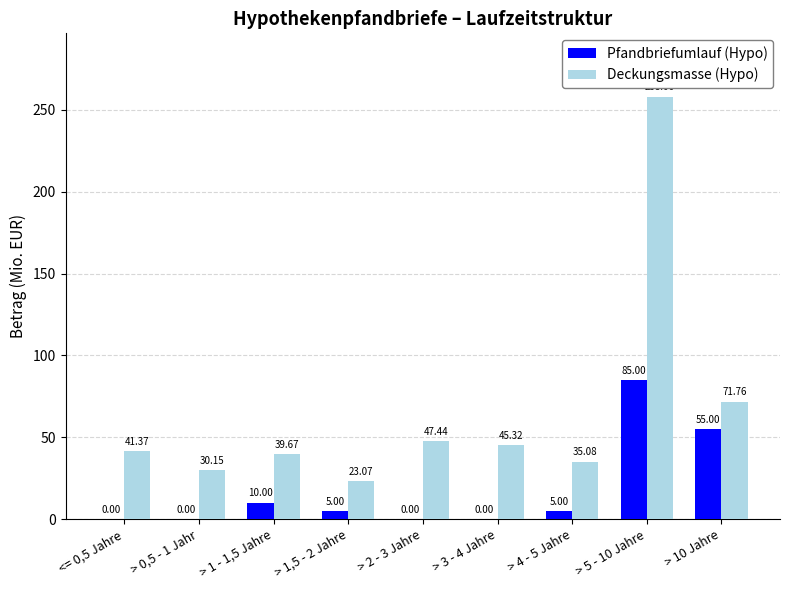

The value of Deckungsmasse (Hypo) at > 1 - 1,5 Jahre is 39.7. True or false?

True